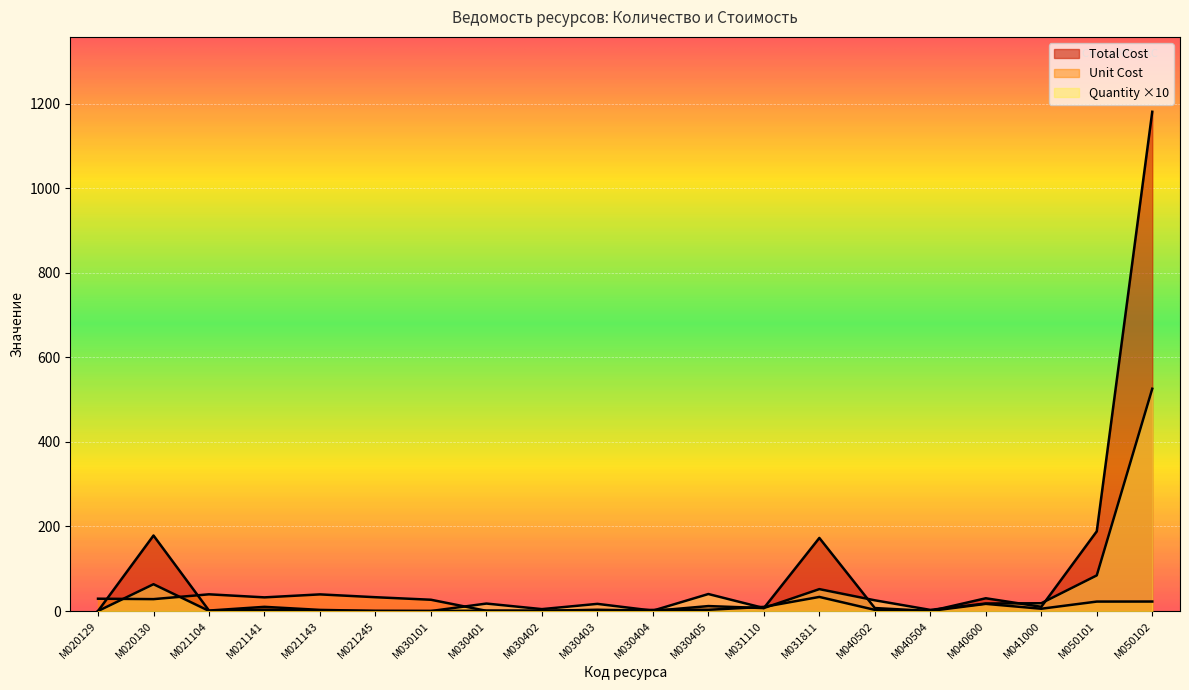

Reading left to right, what are all the values shown in this chart?

Quantity: М020129=0.0	М020130=63.4	М021104=0.3	М021141=3.1	М021143=0.7	М021245=0.1	М030101=0.0	М030401=17.7	М030402=4.5	М030403=16.9	М030404=0.9	М030405=40.2	М031110=7.1	М031811=51.8	М040502=25.4	М040504=2.7	М040600=17.8	М041000=18.4	М050101=84.3	М050102=525.7
Unit Cost: М020129=29.1	М020130=28.2	М021104=39.5	М021141=32.3	М021143=39.4	М021245=32.7	М030101=26.7	М030401=0.5	М030402=0.8	М030403=1.8	М030404=2.6	М030405=2.9	М031110=9.8	М031811=33.4	М040502=2.8	М040504=0.2	М040600=16.9	М041000=5.4	М050101=22.4	М050102=22.5
Total Cost: М020129=0.1	М020130=178.6	М021104=1.1	М021141=9.9	М021143=2.7	М021245=0.3	М030101=0.0	М030401=0.9	М030402=0.3	М030403=3.0	М030404=0.2	М030405=11.7	М031110=7.0	М031811=172.8	М040502=7.1	М040504=0.1	М040600=30.2	М041000=10.0	М050101=188.5	М050102=1180.7